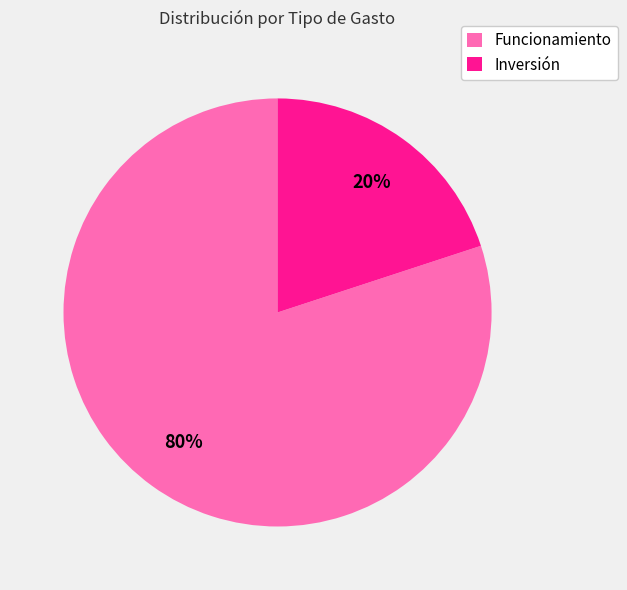

Which category has the biggest portion of the pie?

Funcionamiento